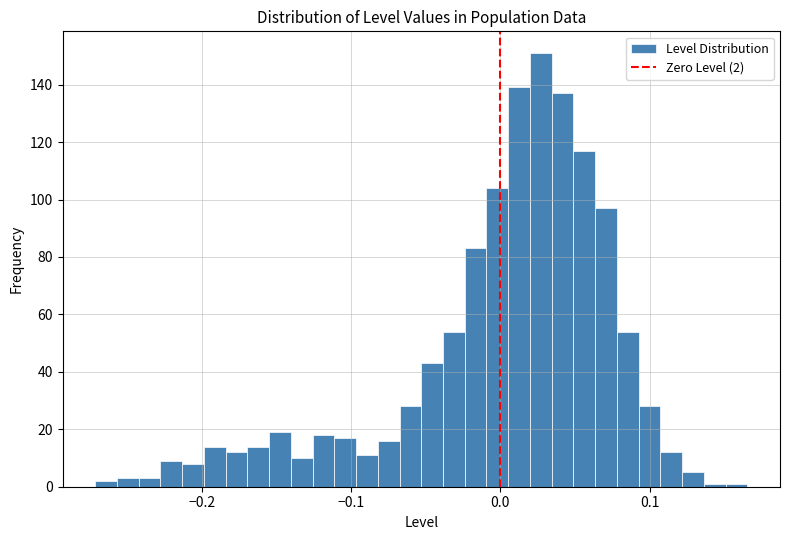

Read against the x-axis, roughly where is the centre of the tallest bar?

0.03